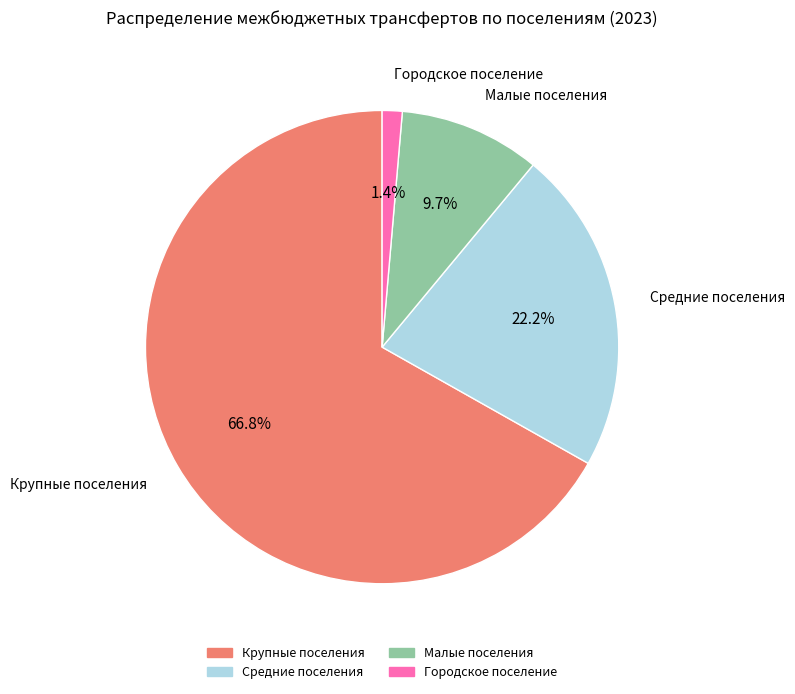

How many slices are in this pie chart?

4